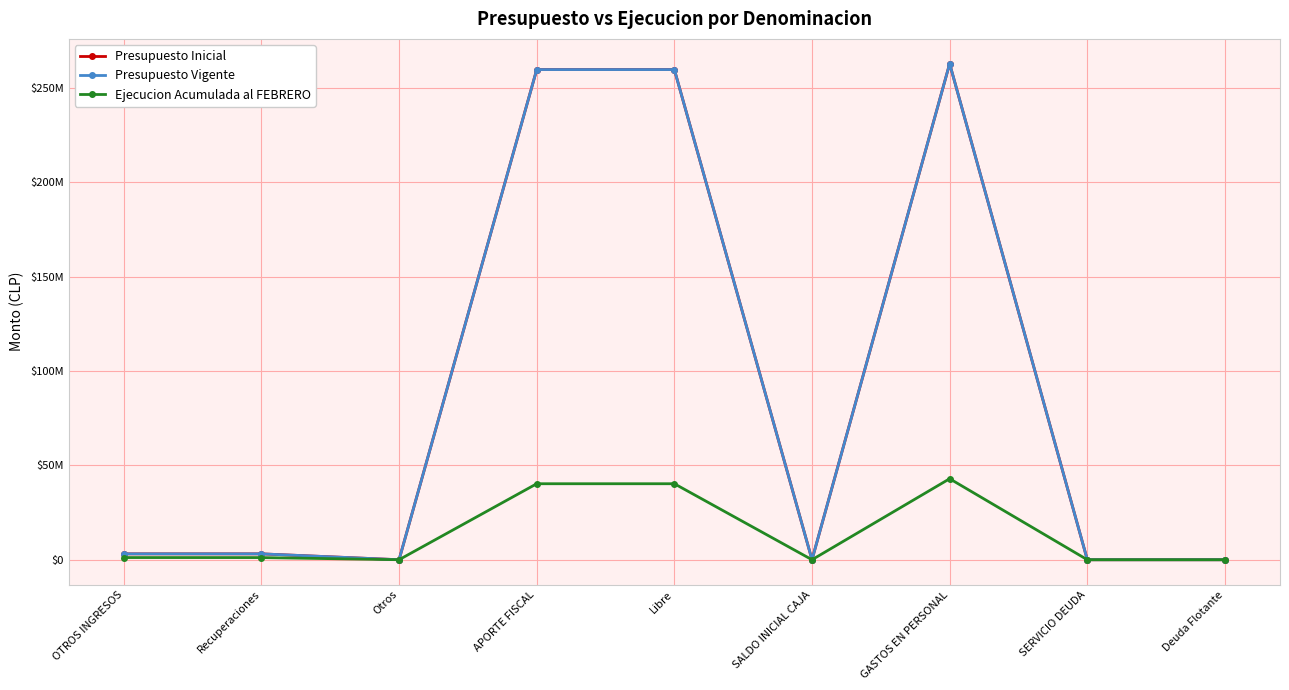

At Deuda Flotante, list the series in order from smallest to largest.

Ejecucion Acumulada al FEBRERO, Presupuesto Inicial, Presupuesto Vigente